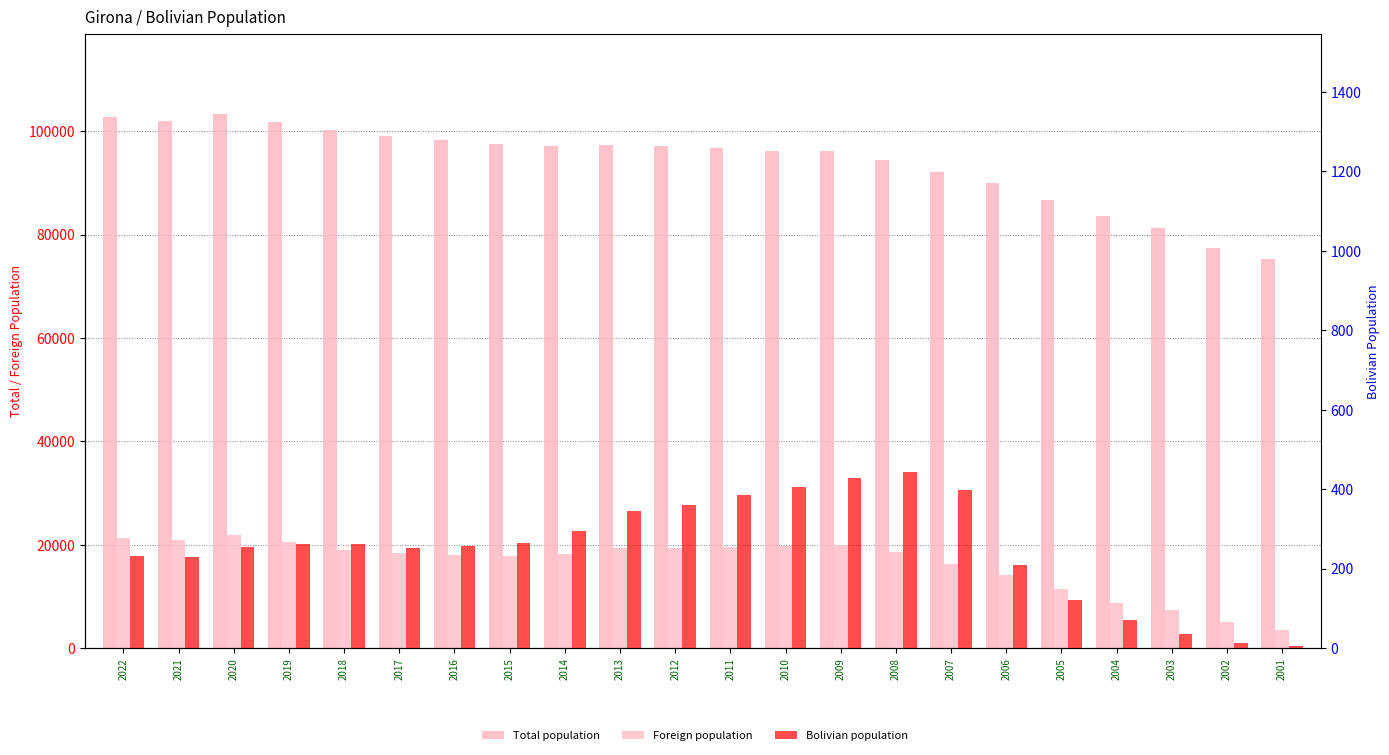

Is the value of Foreign population at 2021 greater than the value of Bolivian population at 2018?

Yes